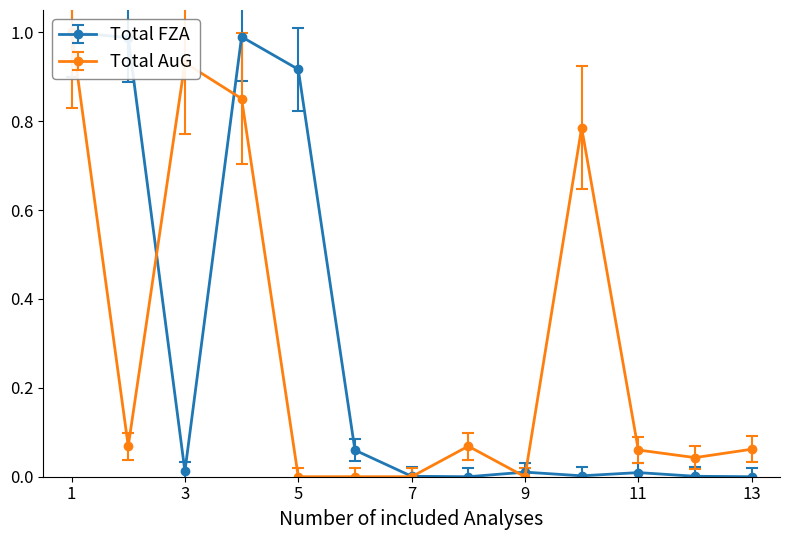

True or false: Total FZA and Total AuG intersect in this chart.

True